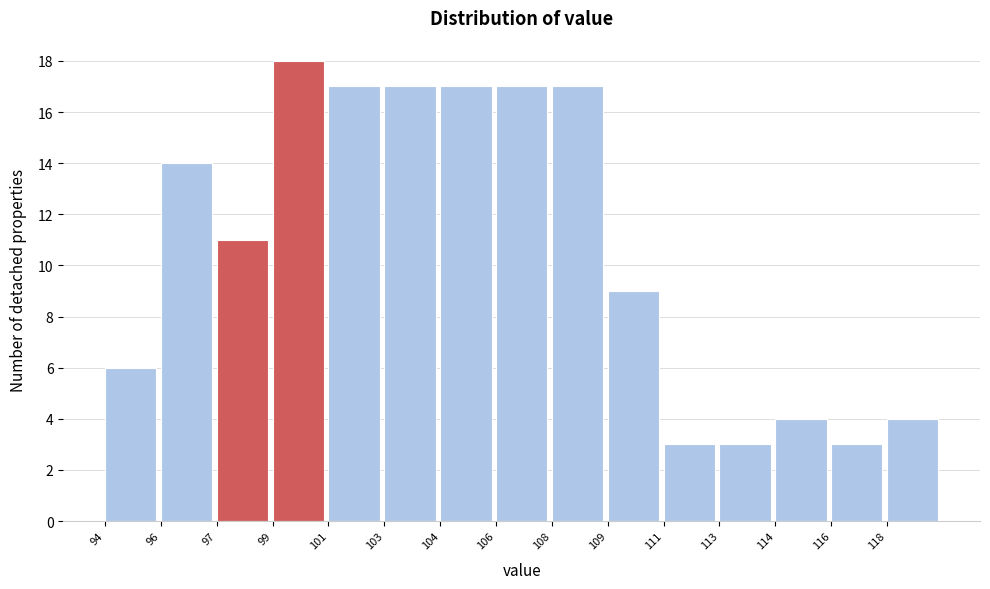

Reading left to right, transcribe all the data shown in this chart.

6	14	11	18	17	17	17	17	17	9	3	3	4	3	4